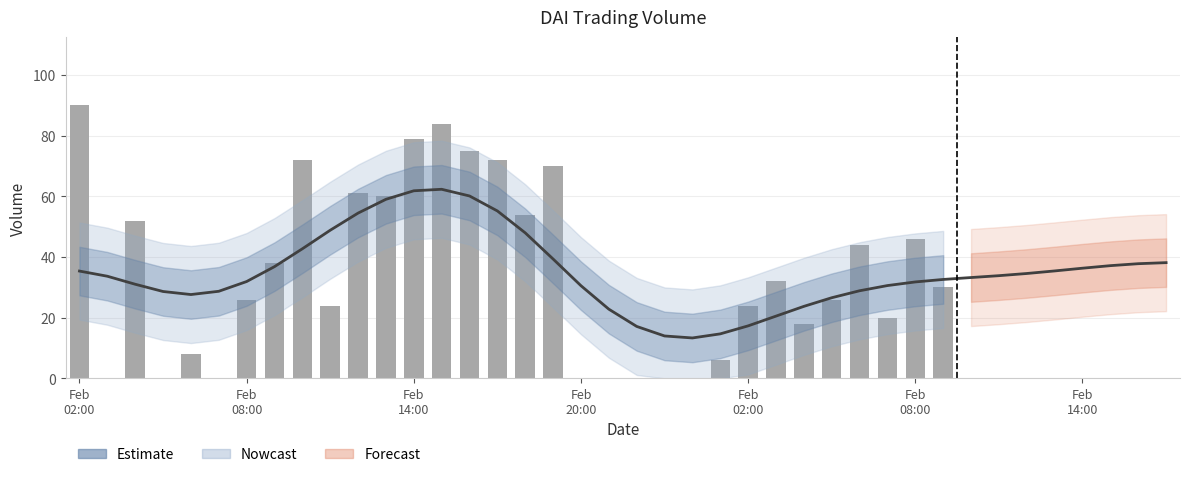

How many data points does each series have?

40